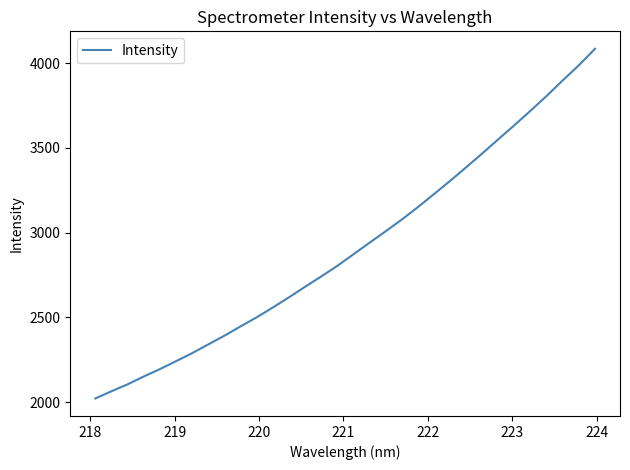

What is the difference between the maximum and minimum values?

2061.5